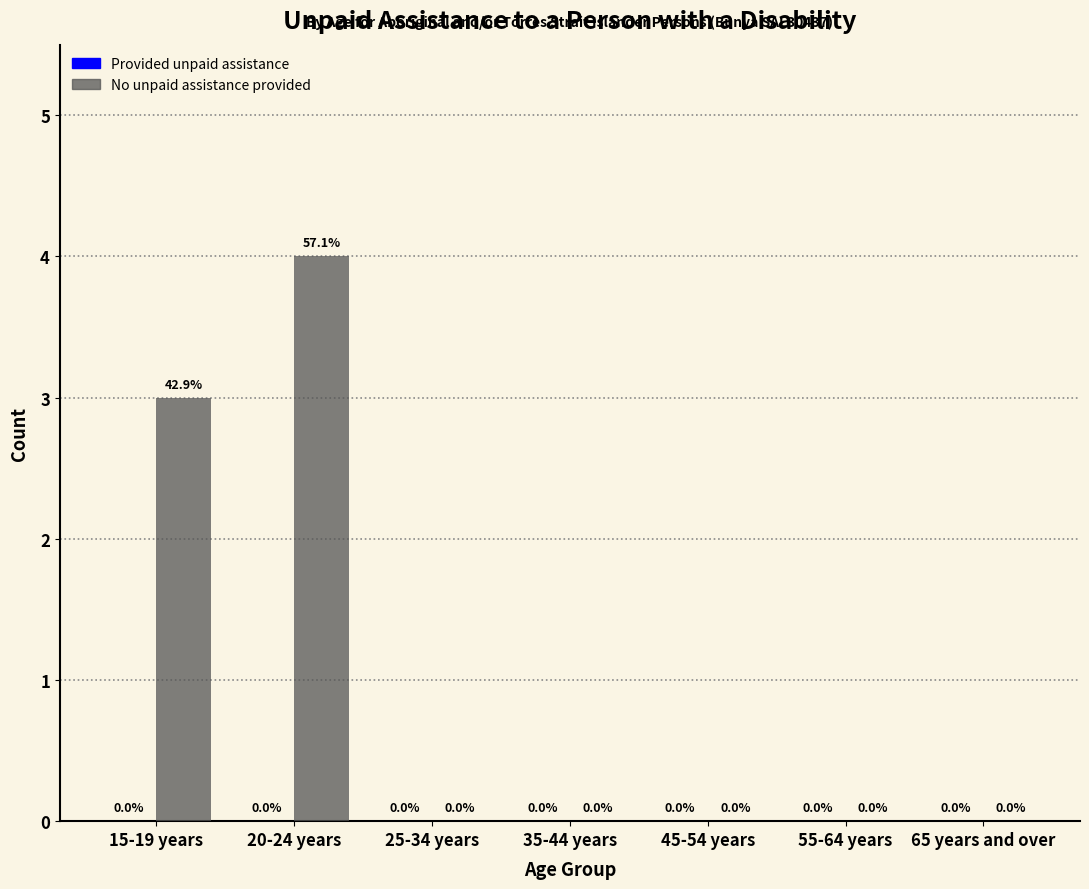

What is the maximum value shown in the chart?

4